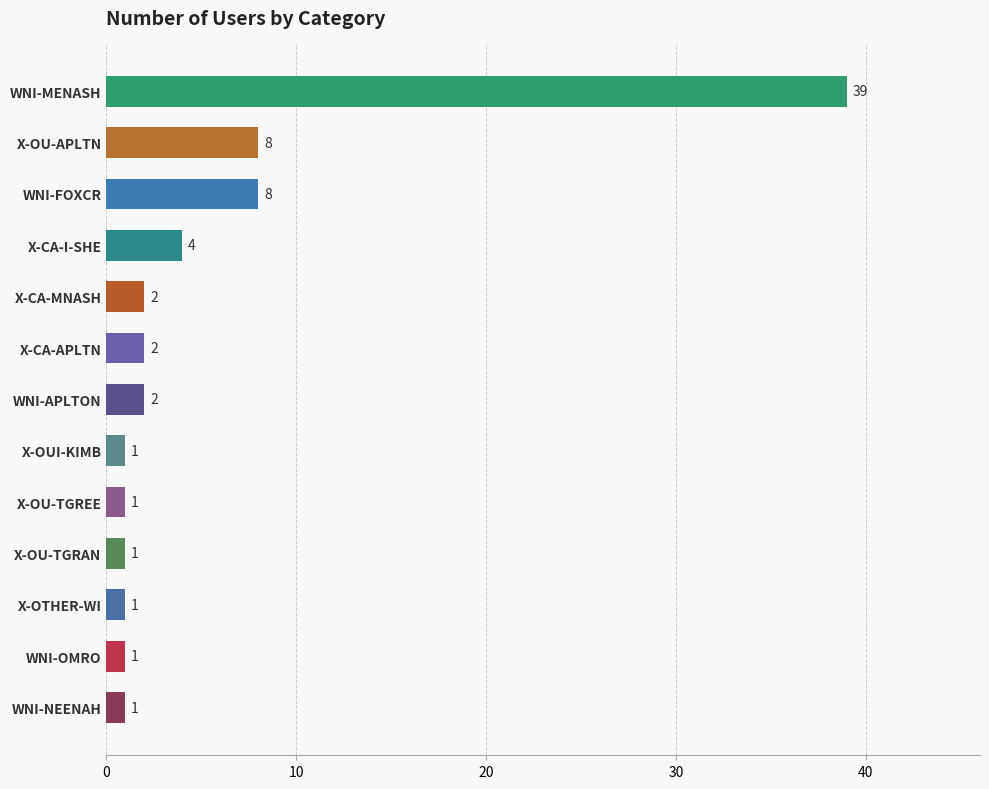

At which category does the chart reach its peak across all series?

WNI-MENASH